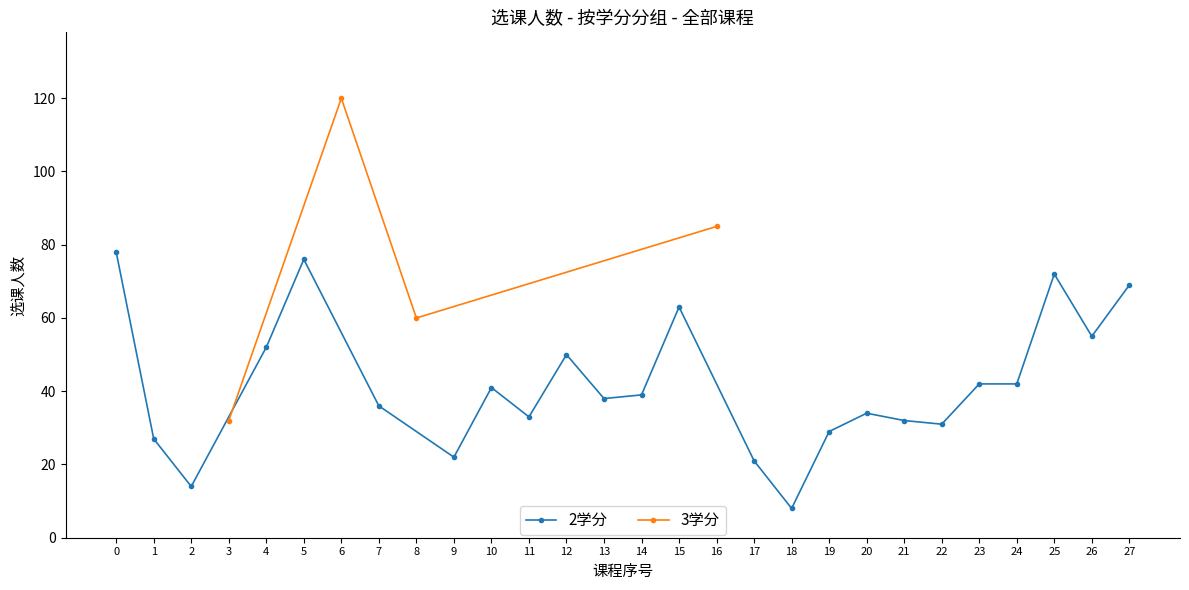

How many interior local peaks (higher than both neighbors) does the data have?

1